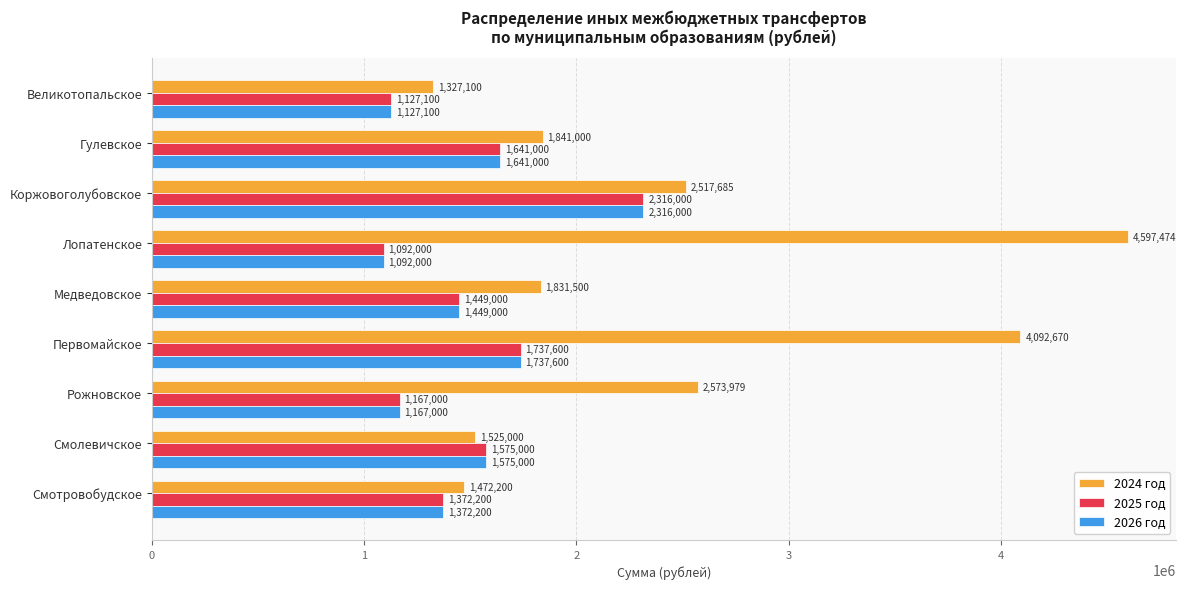

Which category has the lowest value across all series?

Лопатенское